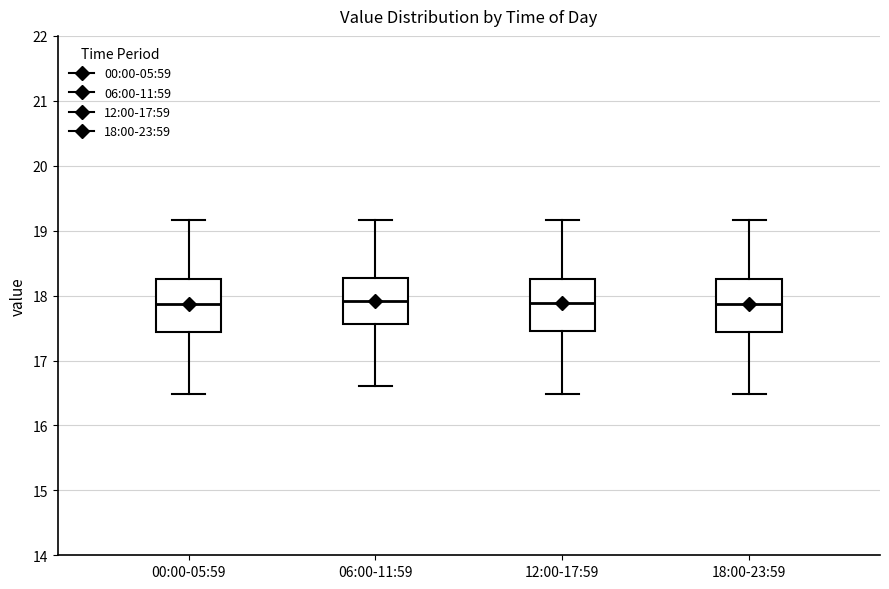

Reading left to right, read every box against the y-axis: the position of its median line, the range the box covers, and the ends of its whiskers. The values are not printed on the chart, so give them approximately, as read against the axis.

00:00-05:59: median 17.9, box 17.4 to 18.3, whiskers 16.5 to 19.2
06:00-11:59: median 17.9, box 17.6 to 18.3, whiskers 16.6 to 19.2
12:00-17:59: median 17.9, box 17.5 to 18.3, whiskers 16.5 to 19.2
18:00-23:59: median 17.9, box 17.4 to 18.3, whiskers 16.5 to 19.2